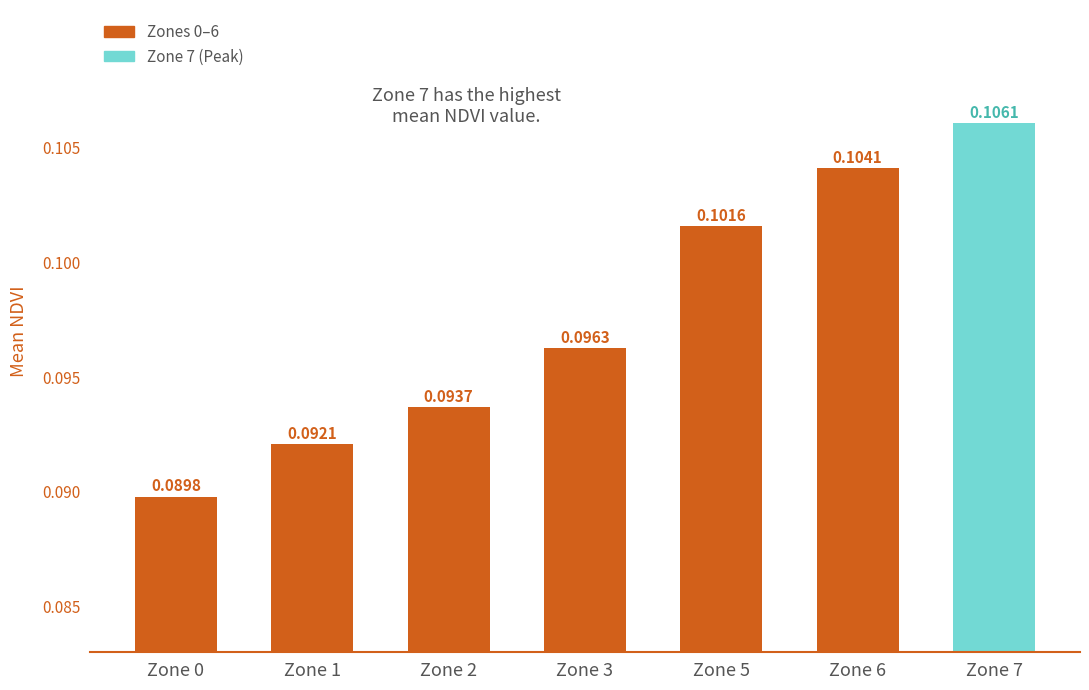

List the labels in order of value, smallest first.

Zone 0, Zone 1, Zone 2, Zone 3, Zone 5, Zone 6, Zone 7